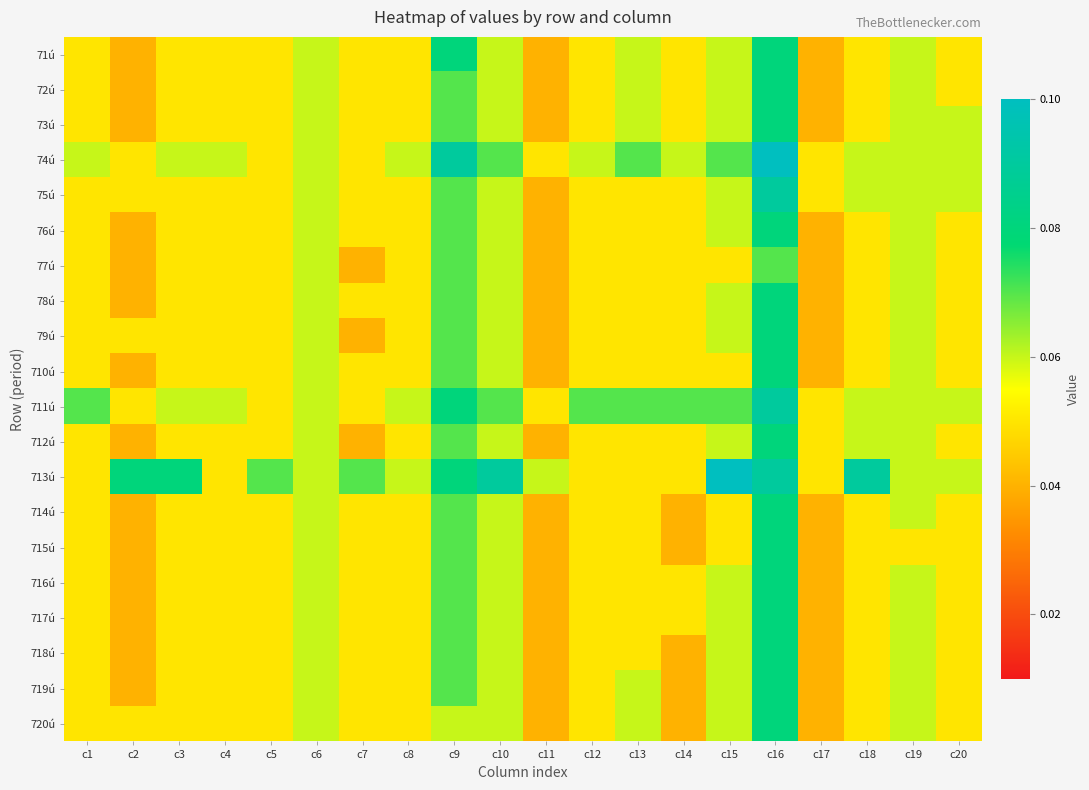

How many series are shown in this chart?

20